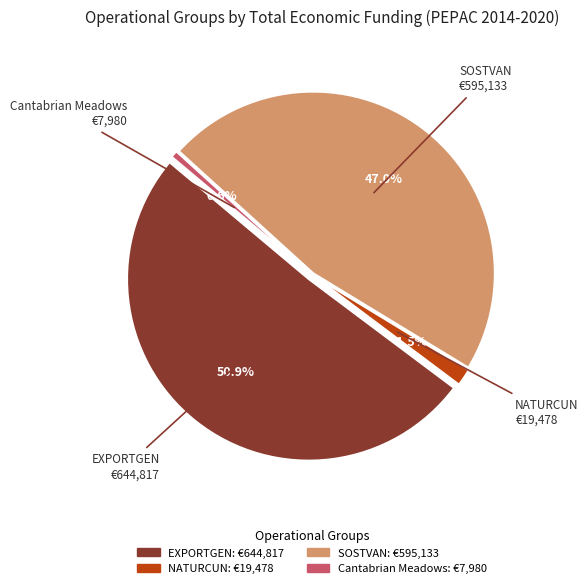

The Cantabrian Meadows slice represents 1% of the pie. True or false?

True